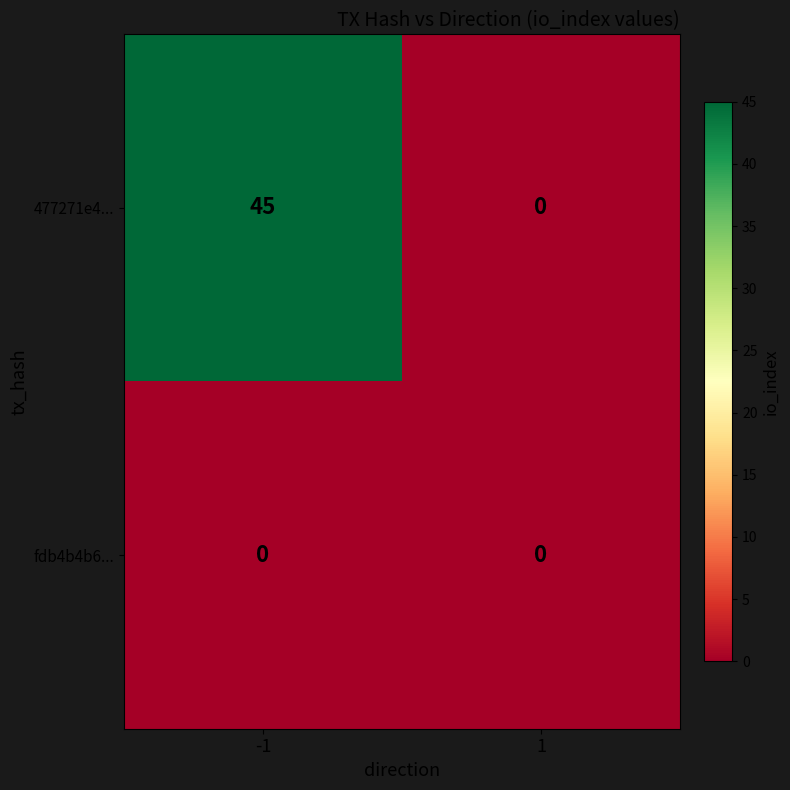

List the series in order of their peak value, lowest first.

fdb4b4b6..., 477271e4...